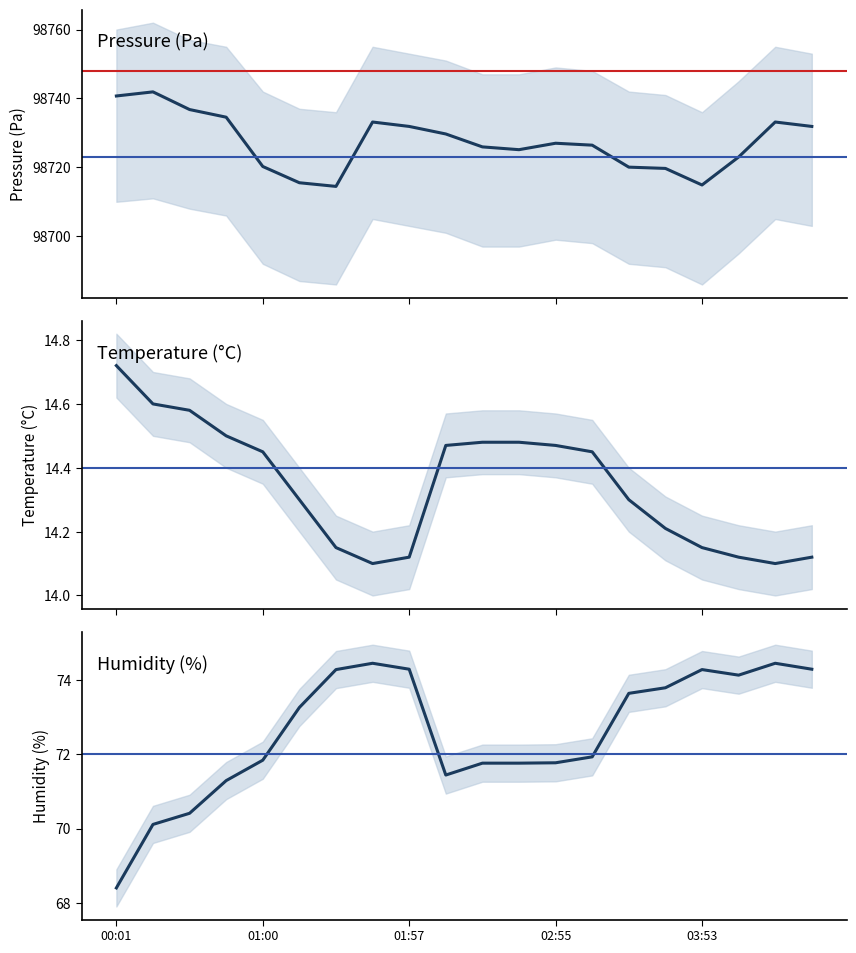

Between 7 and 6, which is larger?

7